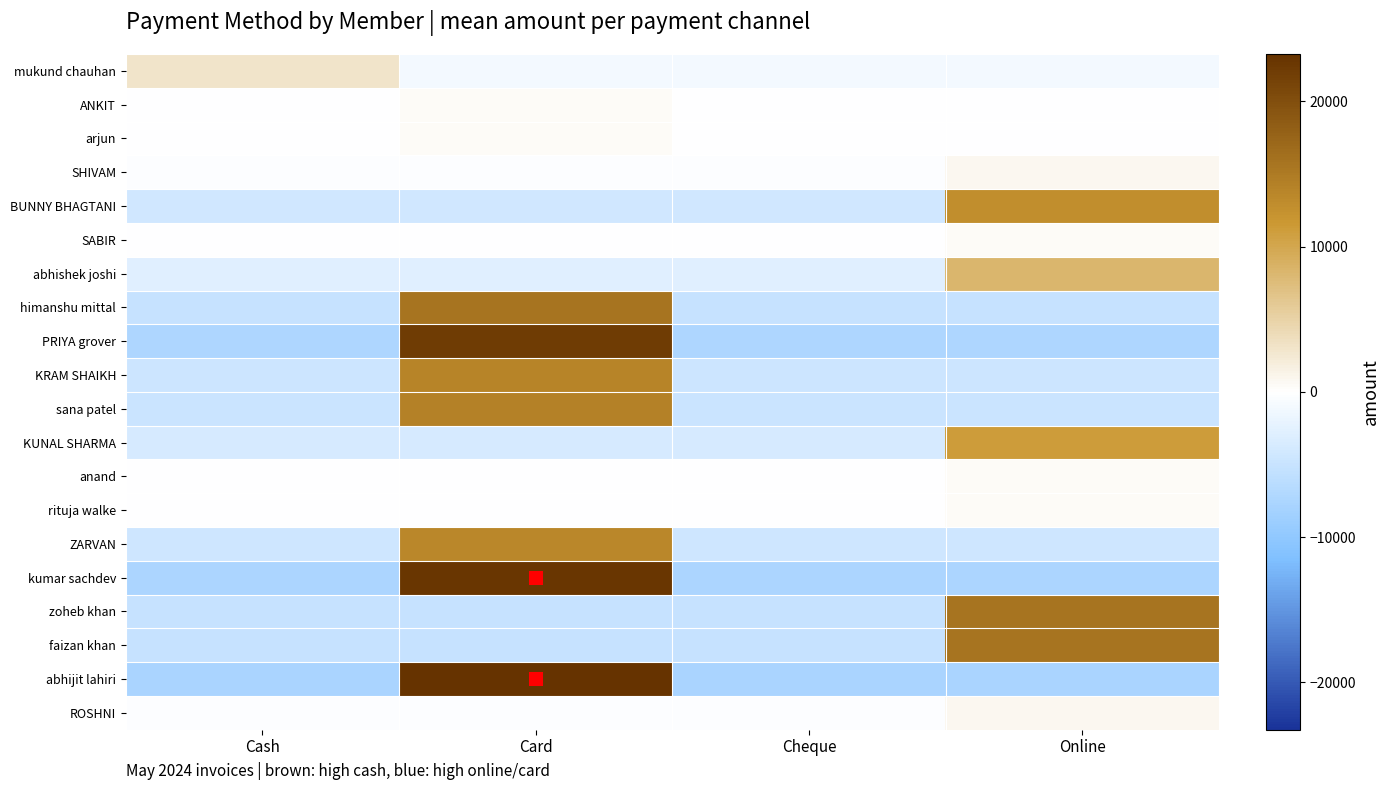

List the series in order of their peak value, lowest first.

ANKIT, arjun, SABIR, anand, rituja walke, SHIVAM, ROSHNI, mukund chauhan, abhishek joshi, KUNAL SHARMA, BUNNY BHAGTANI, ZARVAN, KRAM SHAIKH, sana patel, himanshu mittal, zoheb khan, faizan khan, PRIYA grover, kumar sachdev, abhijit lahiri